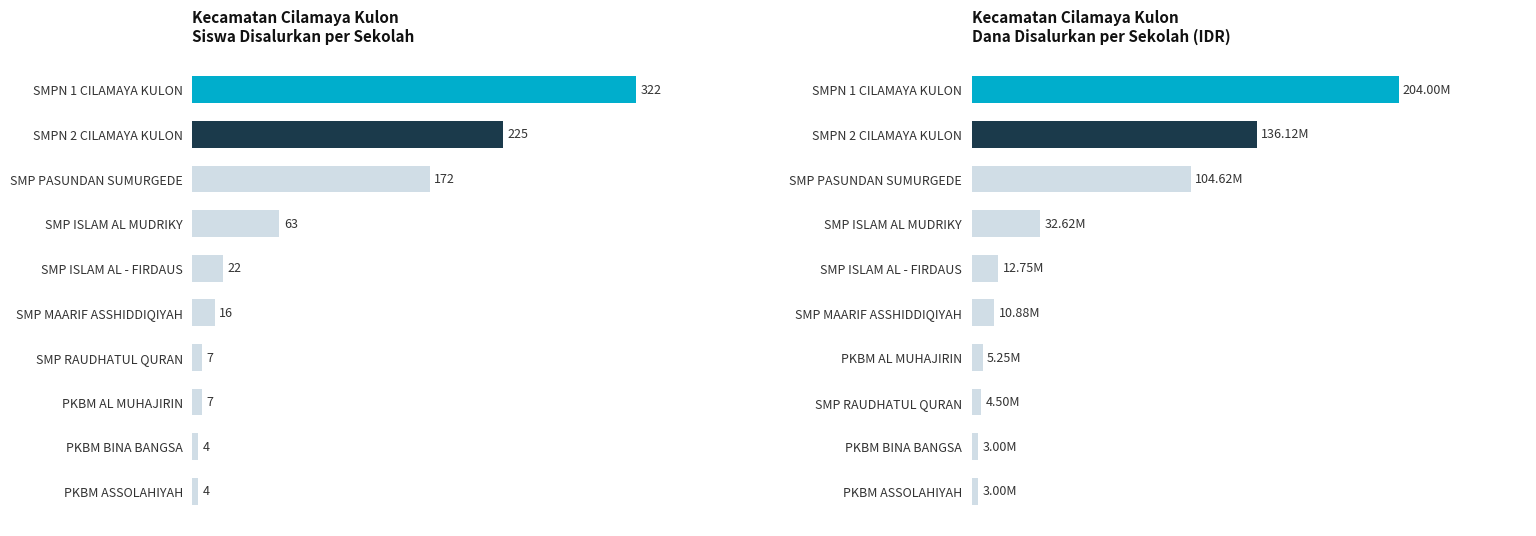

What is the difference between the Siswa Disalurkan values at SMP ISLAM AL MUDRIKY and SMP ISLAM AL - FIRDAUS?

41